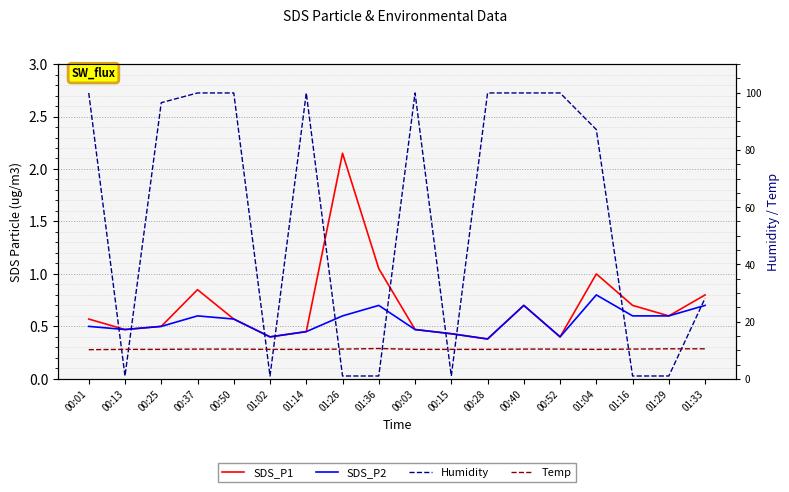

Reading left to right, transcribe all the data shown in this chart.

SDS_P1: 0.6	0.5	0.5	0.8	0.6	0.4	0.5	2.1	1.1	0.5	0.4	0.4	0.7	0.4	1.0	0.7	0.6	0.8
SDS_P2: 0.5	0.5	0.5	0.6	0.6	0.4	0.5	0.6	0.7	0.5	0.4	0.4	0.7	0.4	0.8	0.6	0.6	0.7
Humidity: 99.9	1.0	96.5	99.9	99.9	1.0	99.9	1.0	1.0	99.9	1.0	99.9	99.9	99.9	87.1	1.0	1.0	28.2
Temp: 10.2	10.3	10.3	10.4	10.4	10.3	10.3	10.4	10.6	10.3	10.3	10.3	10.4	10.4	10.3	10.4	10.5	10.5